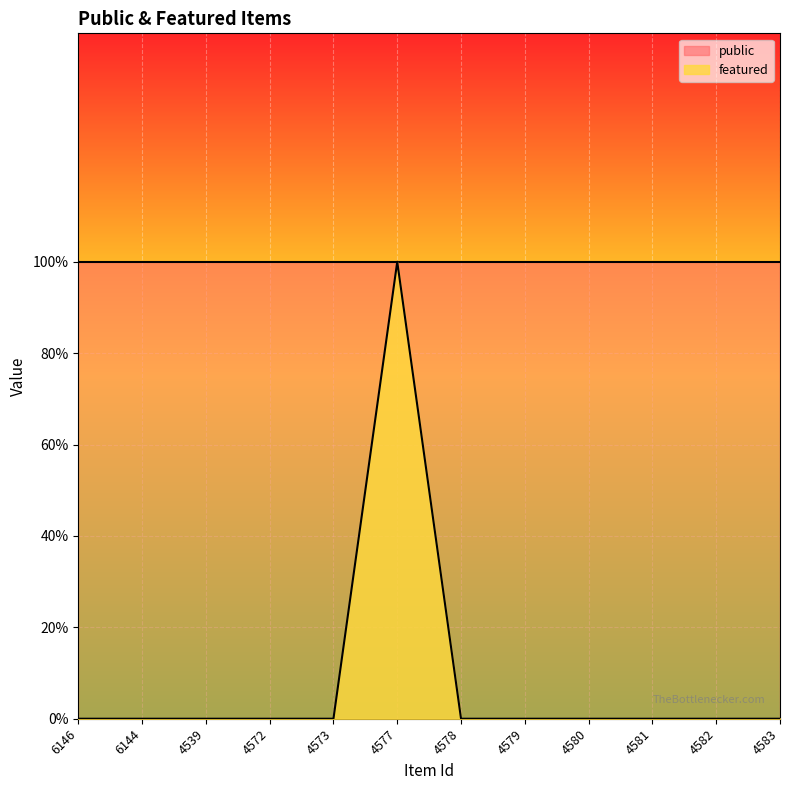

Does the chart display data point markers on the line(s)?

No